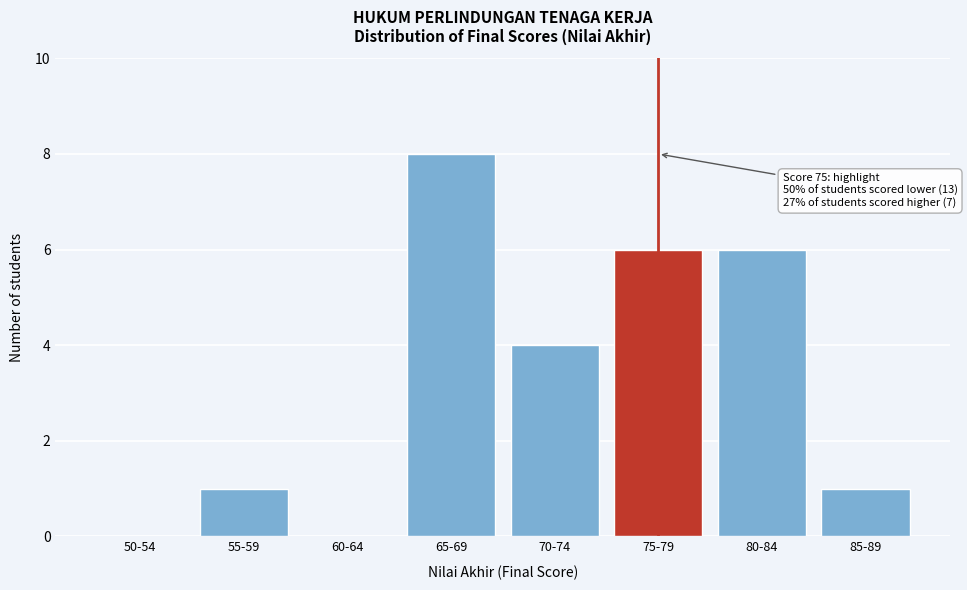

Reading left to right, transcribe all the data shown in this chart.

50-54=0	55-59=1	60-64=0	65-69=8	70-74=4	75-79=6	80-84=6	85-89=1